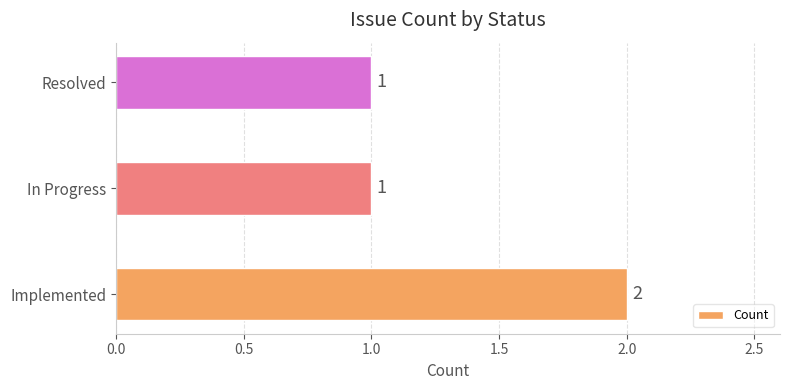

How many values are between 1 and 2?

3